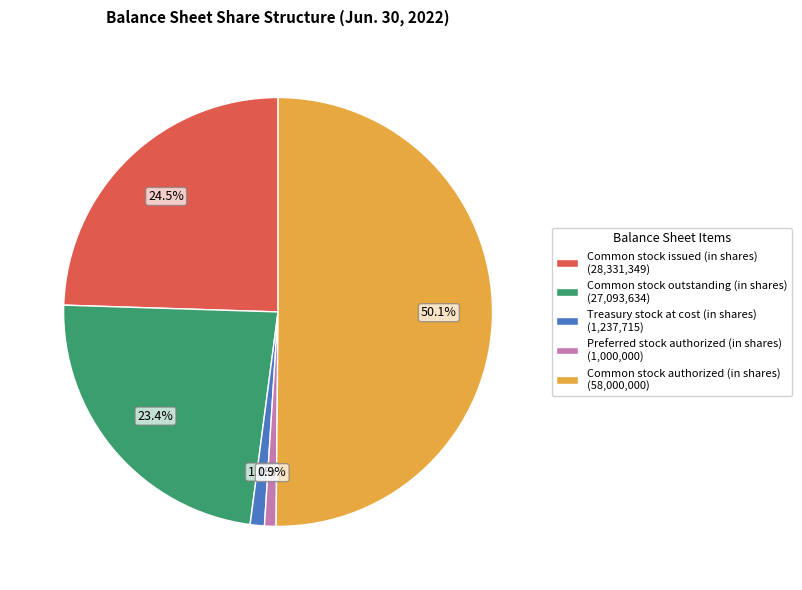

Between Common stock outstanding (in shares) (27,093,634) and Preferred stock authorized (in shares) (1,000,000), which is larger?

Common stock outstanding (in shares) (27,093,634)